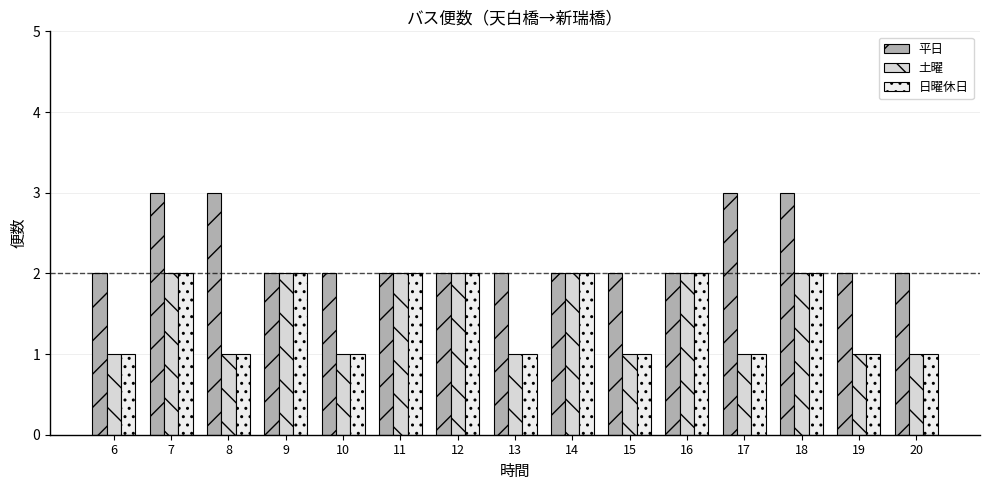

Does the chart contain stacked bars?

No